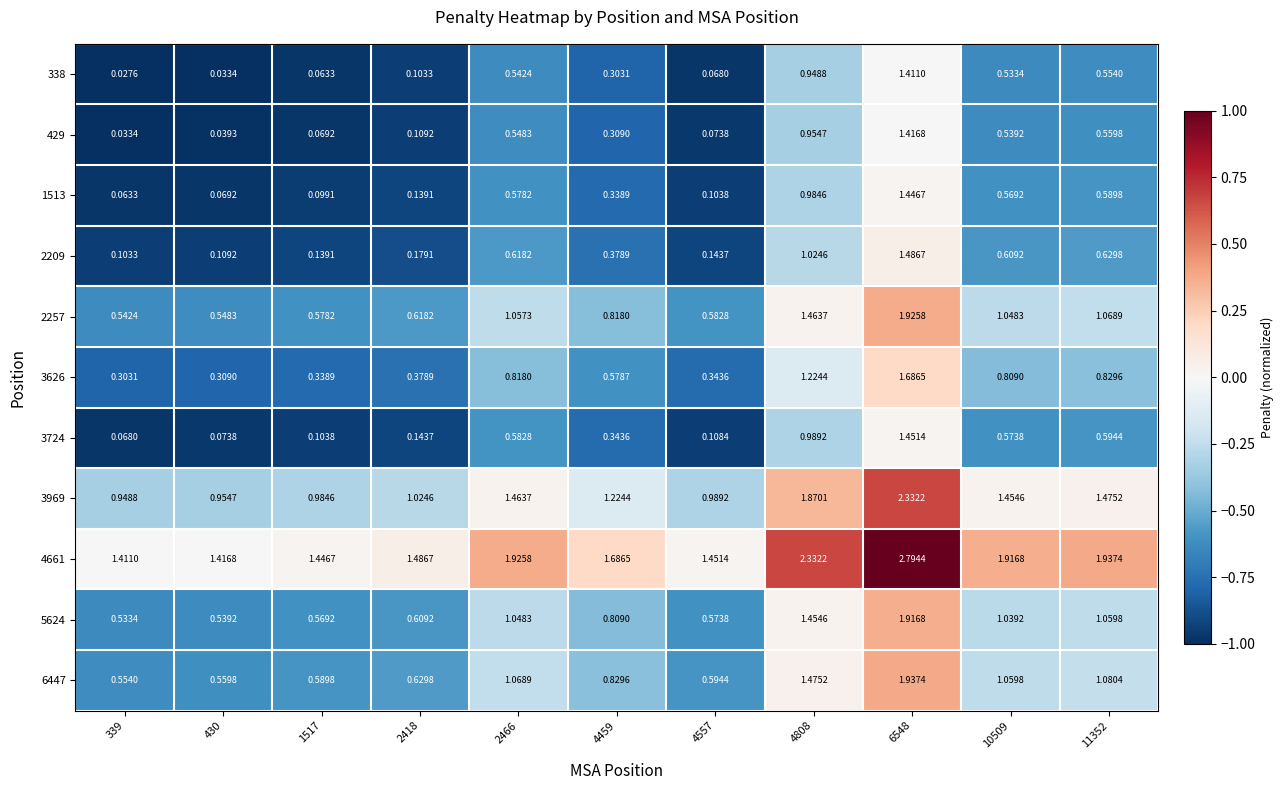

Is the value of 1513 at 339 greater than the value of 4661 at 430?

No